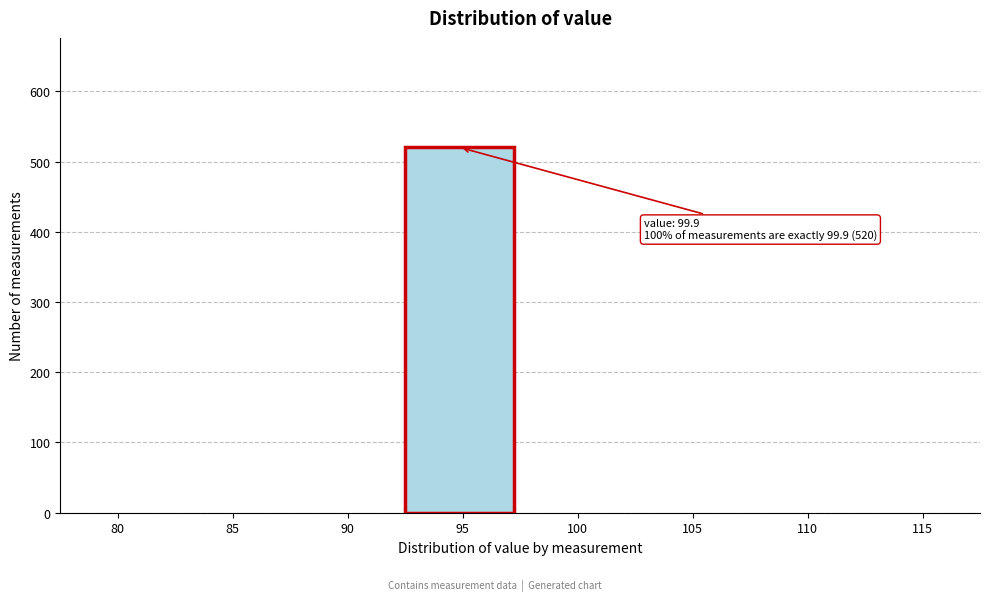

Reading left to right, what are all the values shown in this chart?

80=0	85=0	90=0	95=520	100=0	105=0	110=0	115=0